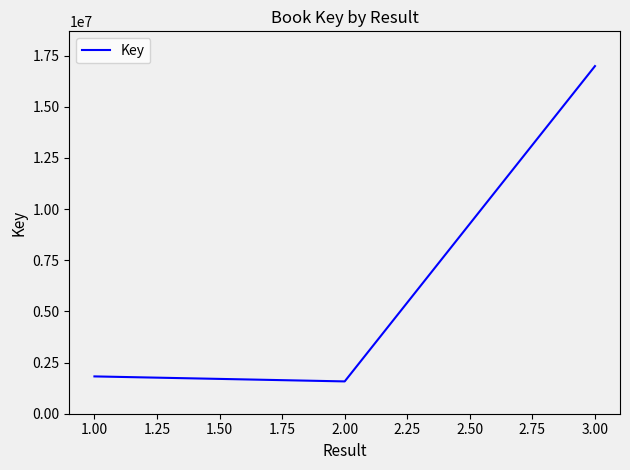

Rank the categories by value from highest to lowest.

3.00, 1.00, 2.00